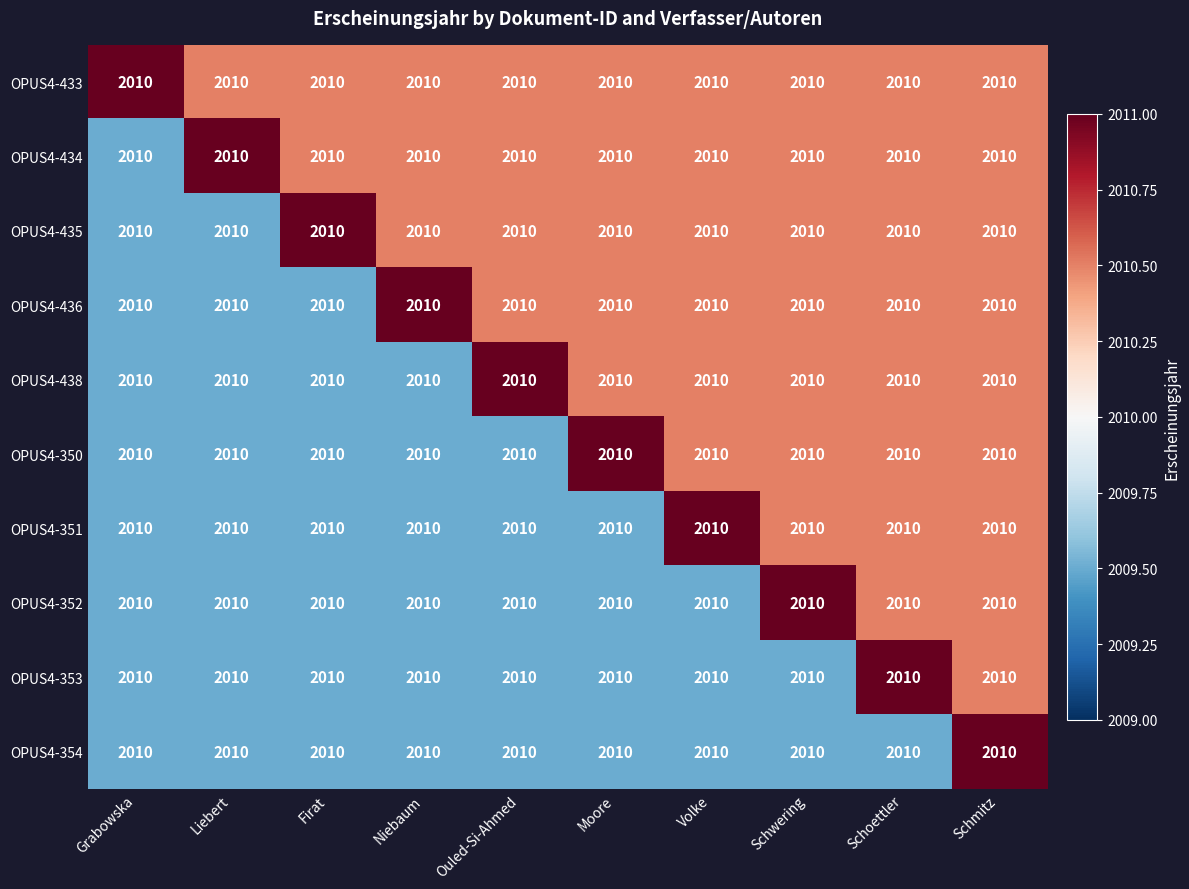

Count the number of data series in this chart.

10